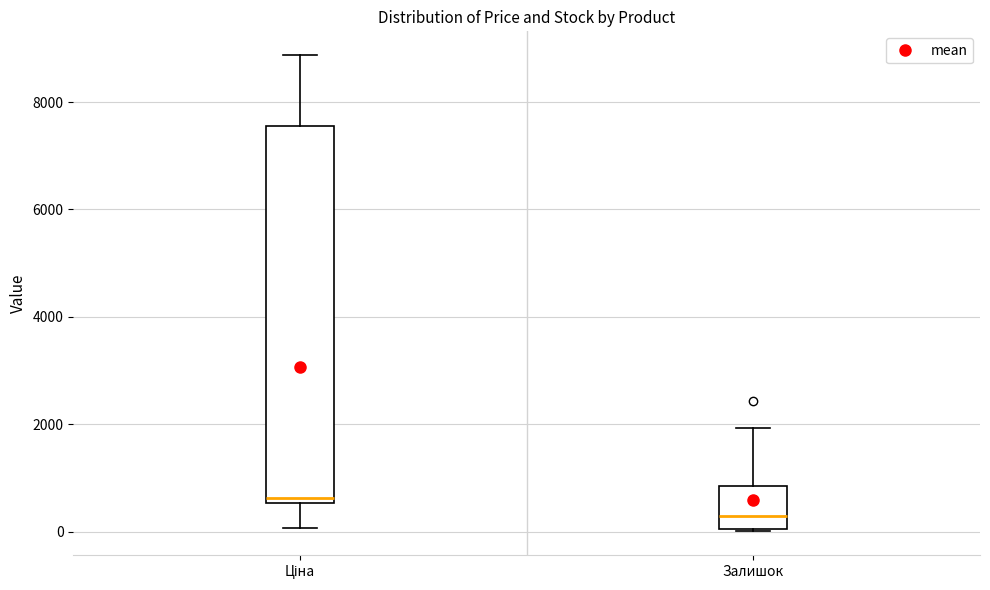

Reading left to right, transcribe this box plot: for each box, give where its median line is, the range the box spans, and where its two whiskers end, as read against the y-axis. The values are not printed on the chart, so give them approximately, as read against the axis.

Ціна: median 600 (just above the box's lower edge), box 600 to 7600, whiskers 0 to 8800
Залишок: median 200, box 0 to 800, whiskers 0 to 2000